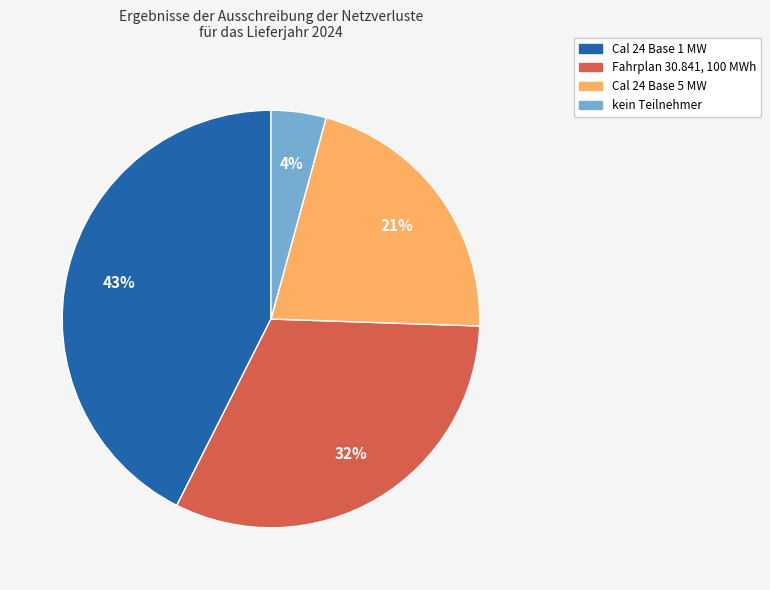

To the nearest percent, what is the combined percentage of Cal 24 Base 1 MW and kein Teilnehmer?

47%